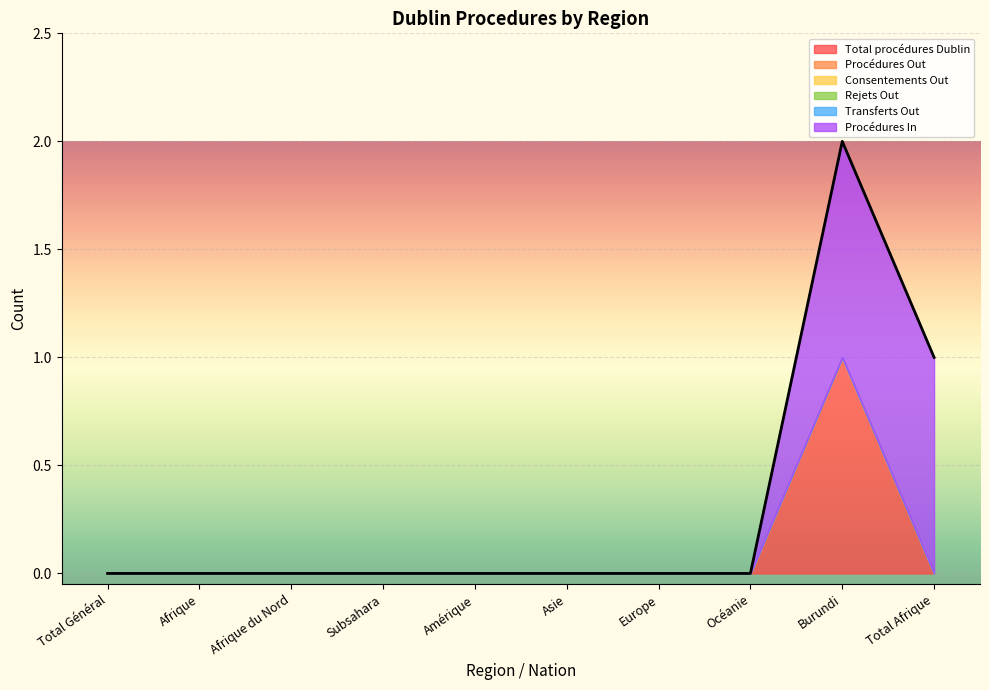

List the series in order of their peak value, lowest first.

Procédures Out, Consentements Out, Rejets Out, Transferts Out, Total procédures Dublin, Procédures In